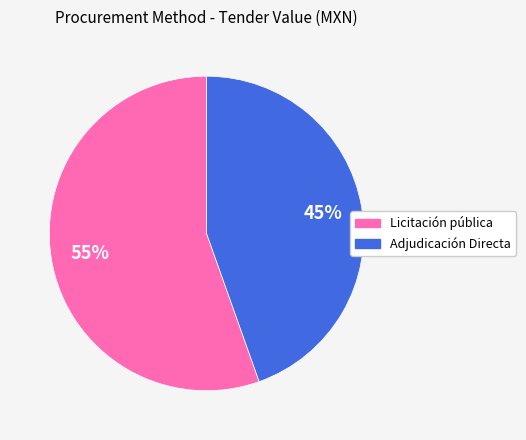

What is the largest slice in the pie chart?

Licitación pública